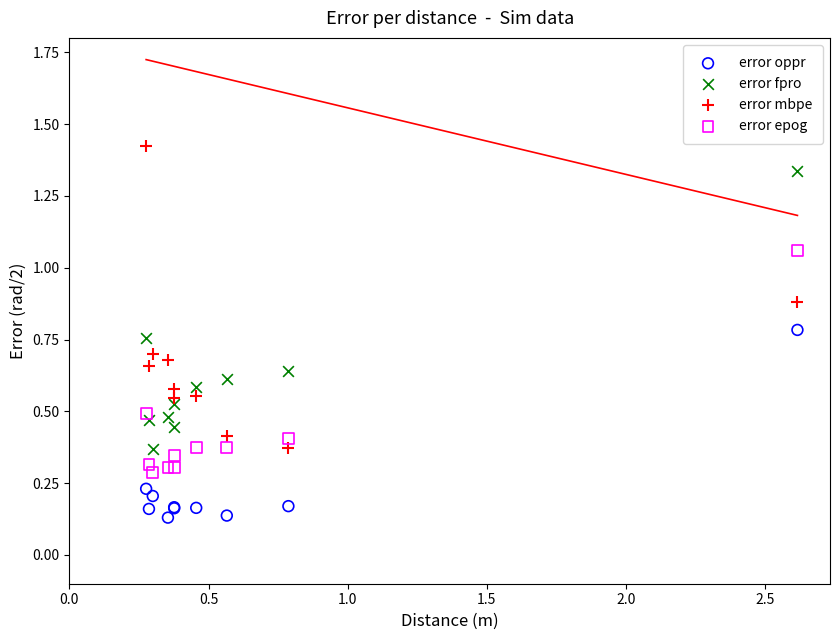

Which series reaches the maximum Y coordinate?

error mbpe